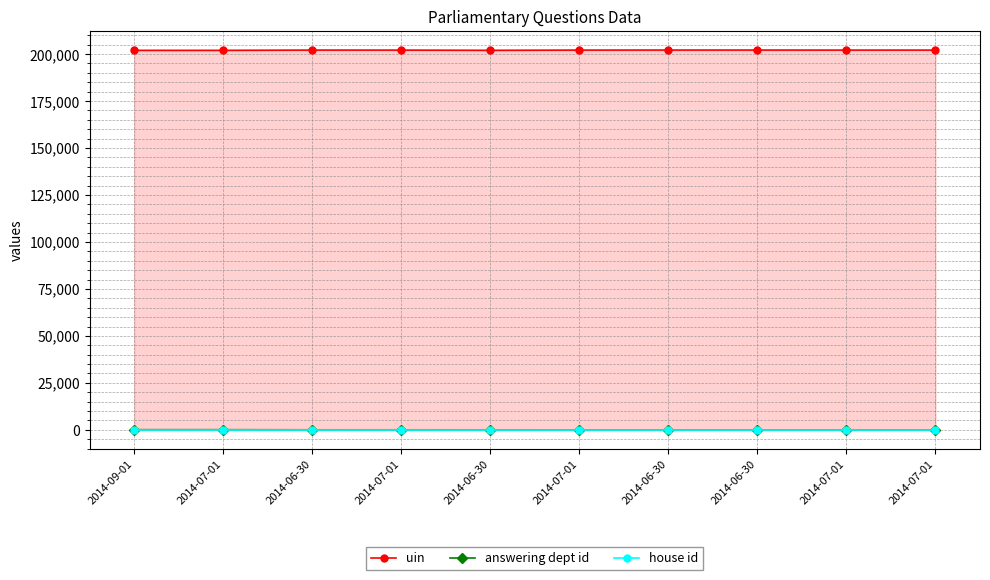

What is the sum of all uin values?

2020778